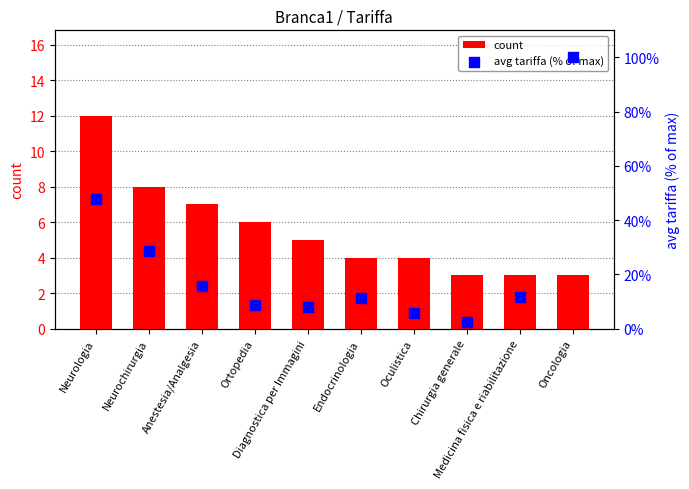

Which series contains the highest Y value?

avg tariffa (% of max)